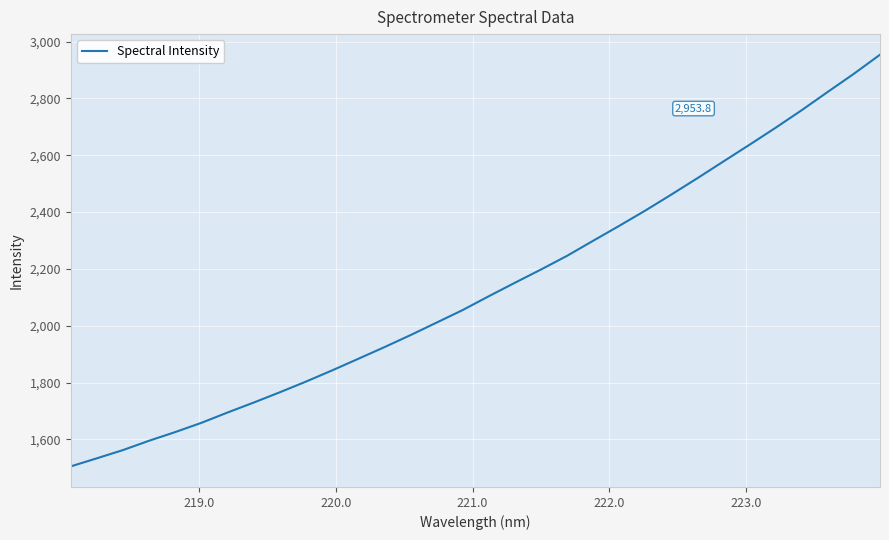

What is the smallest value displayed?

1505.4